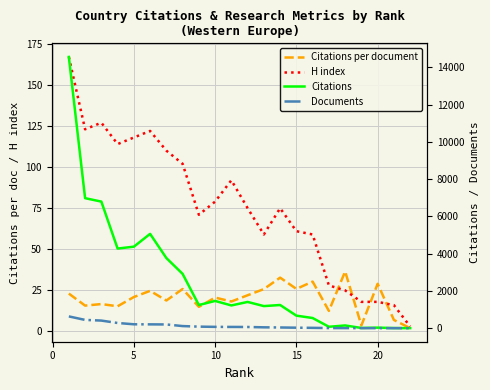

What is the difference between the maximum and minimum values in the Documents series?

631.0